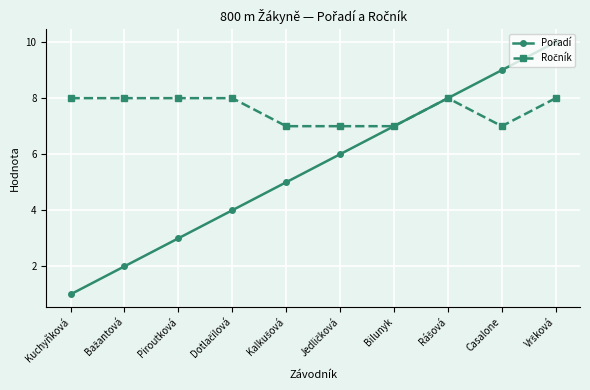

What is the total value across all series at Piroutková?

11